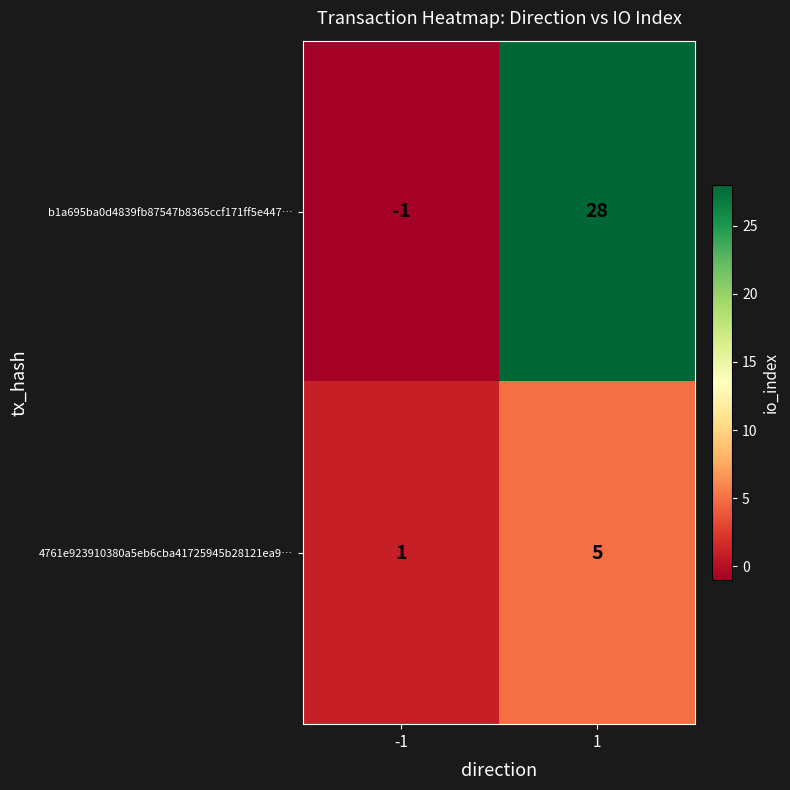

Reading right to left, transcribe all the data shown in this chart.

b1a695ba0d4839fb87547b8365ccf171ff5e447…: 28	-1
4761e923910380a5eb6cba41725945b28121ea9…: 5	1